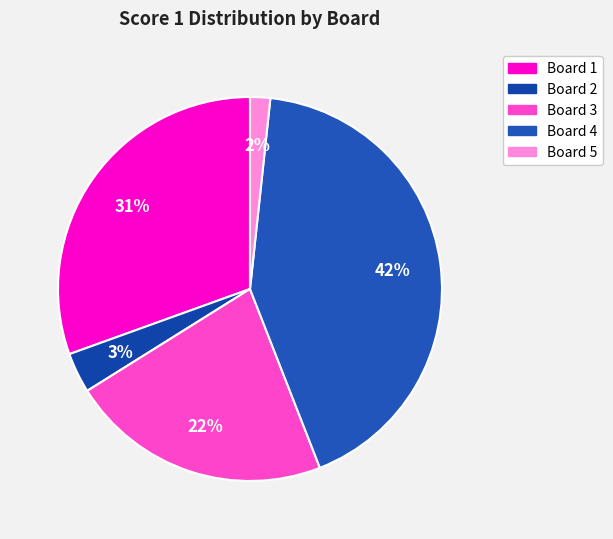

True or false: Board 1 accounts for 24% of the total.

False